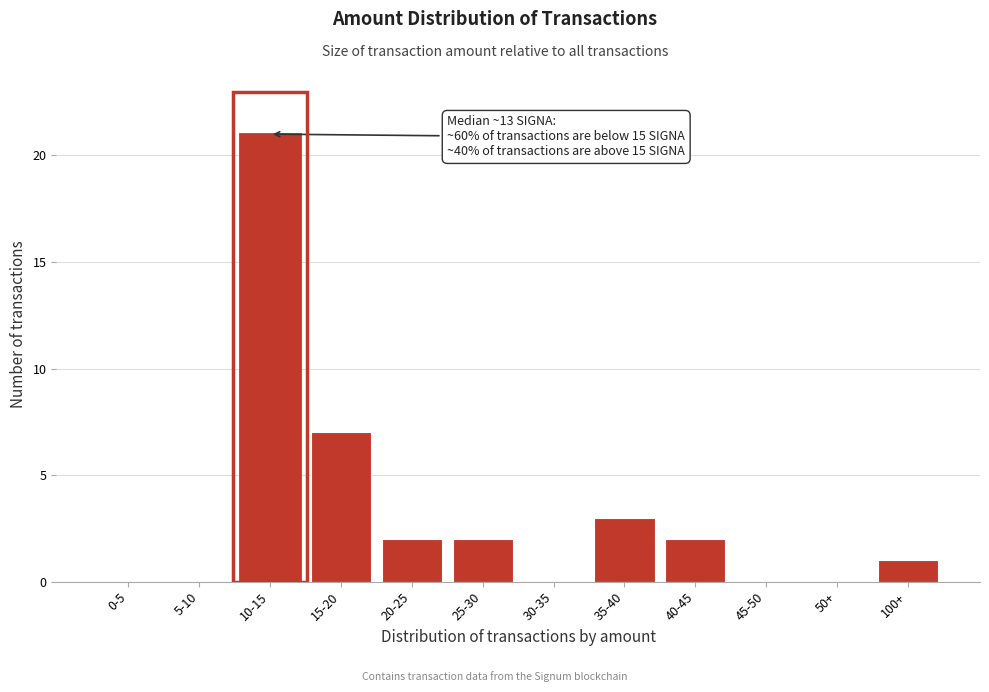

Reading left to right, list all the values displayed in this chart.

0-5=0	5-10=0	10-15=21	15-20=7	20-25=2	25-30=2	30-35=0	35-40=3	40-45=2	45-50=0	50+=0	100+=1